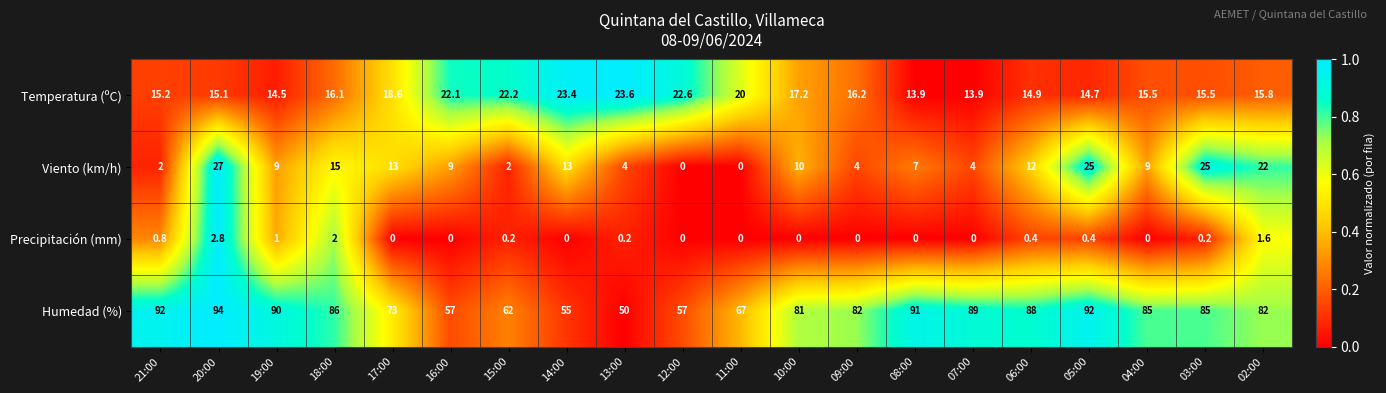

Is the value of Viento (km/h) at 03:00 greater than the value of Temperatura (ºC) at 05:00?

Yes